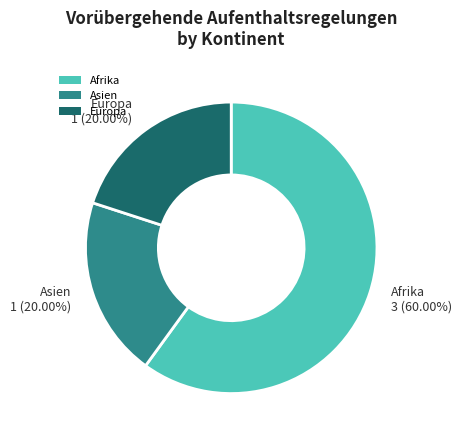

Is there any slice that represents more than half of the pie?

Yes